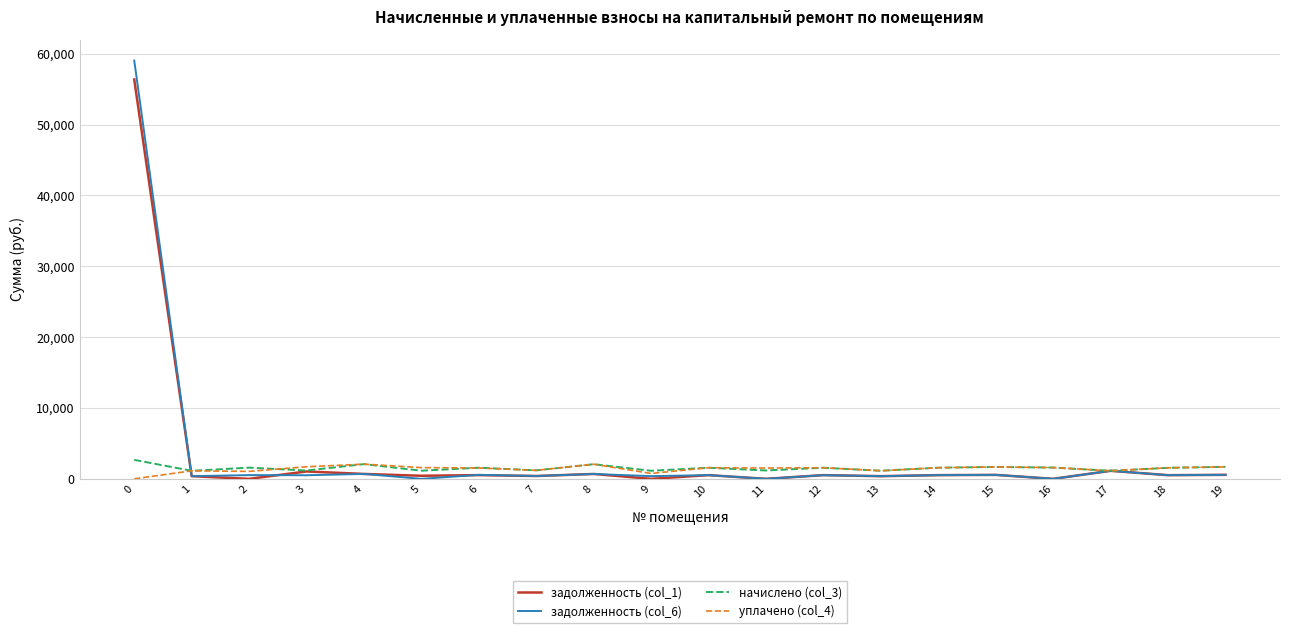

Is it true that начислено (col_3) equals 1146.7 at 5?

True